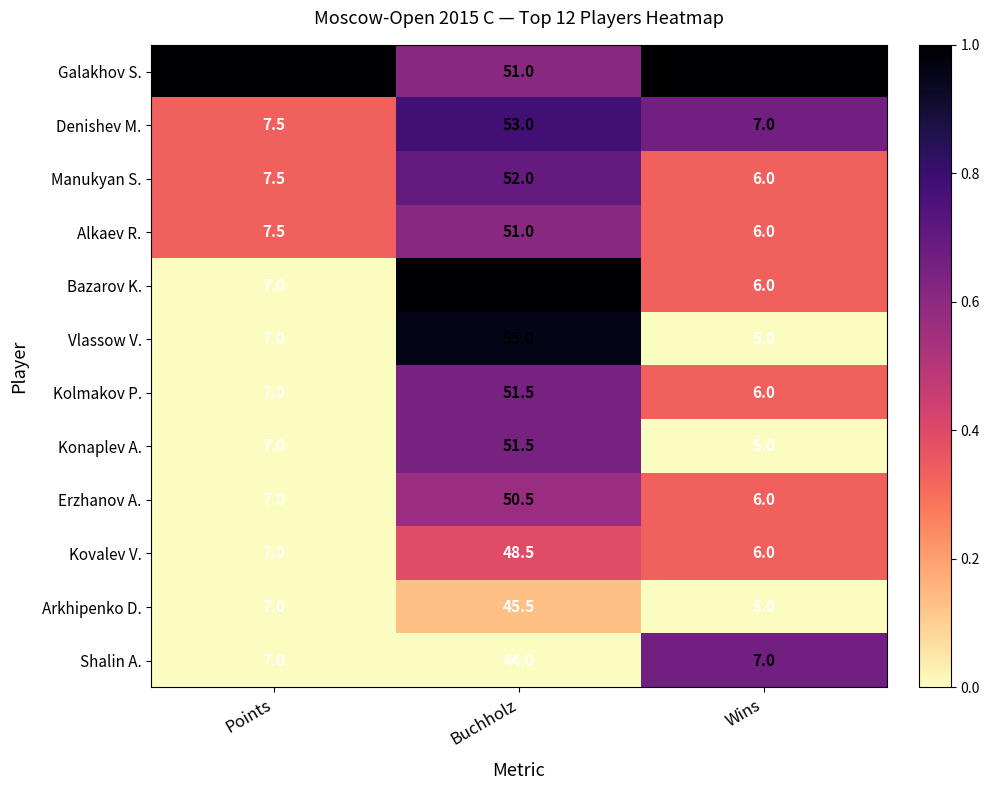

Which label corresponds to the smallest value in the chart?

Wins